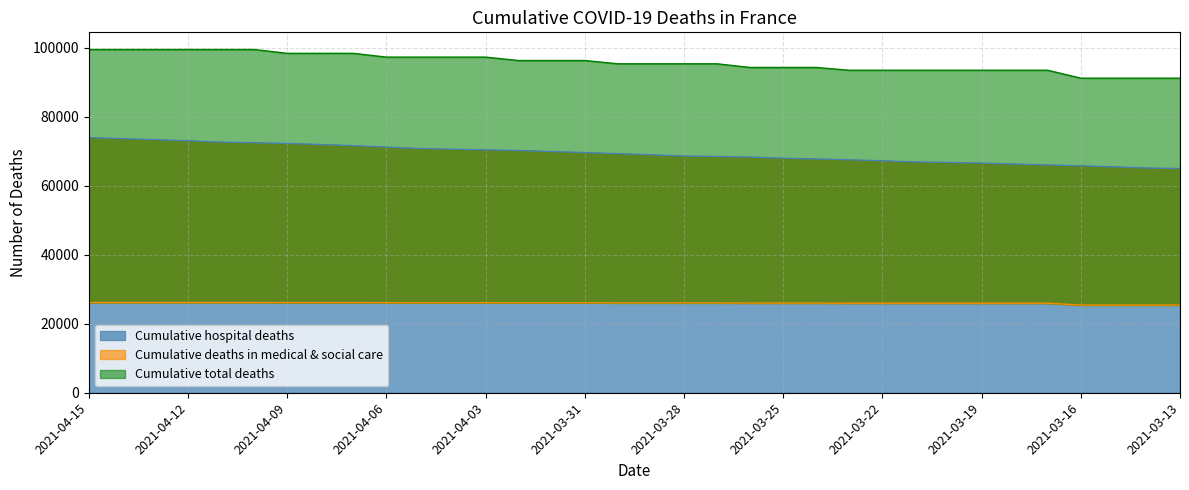

List the labels in order of Cumulative hospital deaths value, largest first.

2021-04-15, 2021-04-14, 2021-04-13, 2021-04-12, 2021-04-11, 2021-04-10, 2021-04-09, 2021-04-08, 2021-04-07, 2021-04-06, 2021-04-05, 2021-04-04, 2021-04-03, 2021-04-02, 2021-04-01, 2021-03-31, 2021-03-30, 2021-03-29, 2021-03-28, 2021-03-27, 2021-03-26, 2021-03-25, 2021-03-24, 2021-03-23, 2021-03-22, 2021-03-21, 2021-03-20, 2021-03-19, 2021-03-18, 2021-03-17, 2021-03-16, 2021-03-15, 2021-03-14, 2021-03-13